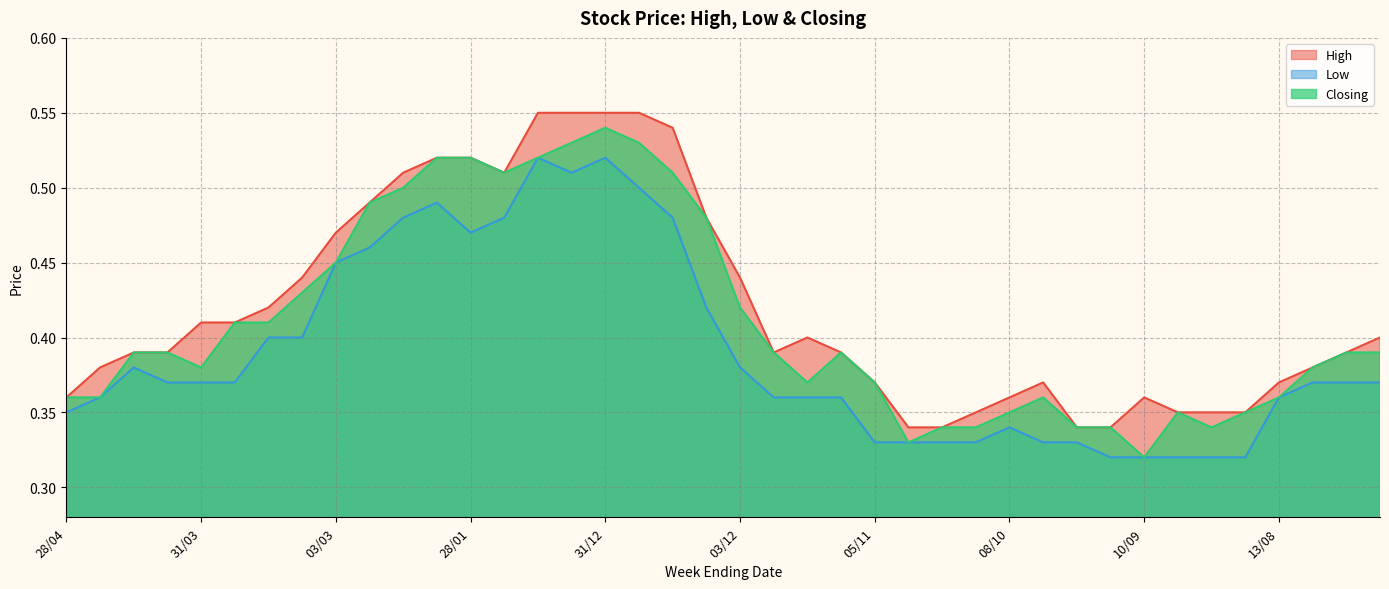

What is the total value across all series at 28/01?

1.5